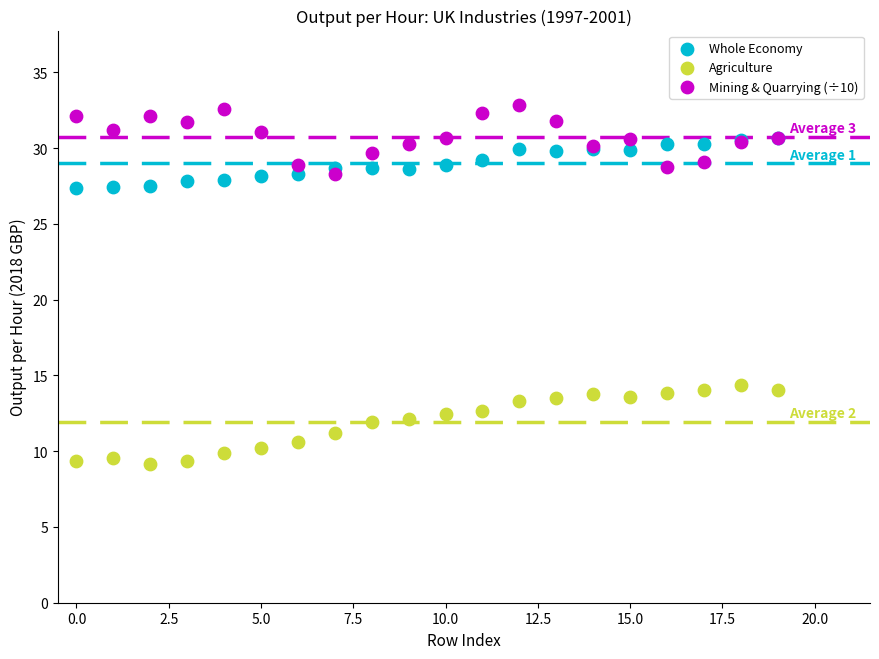

What are all the series names shown in the legend?

Whole Economy, Agriculture, Mining & Quarrying (÷10)